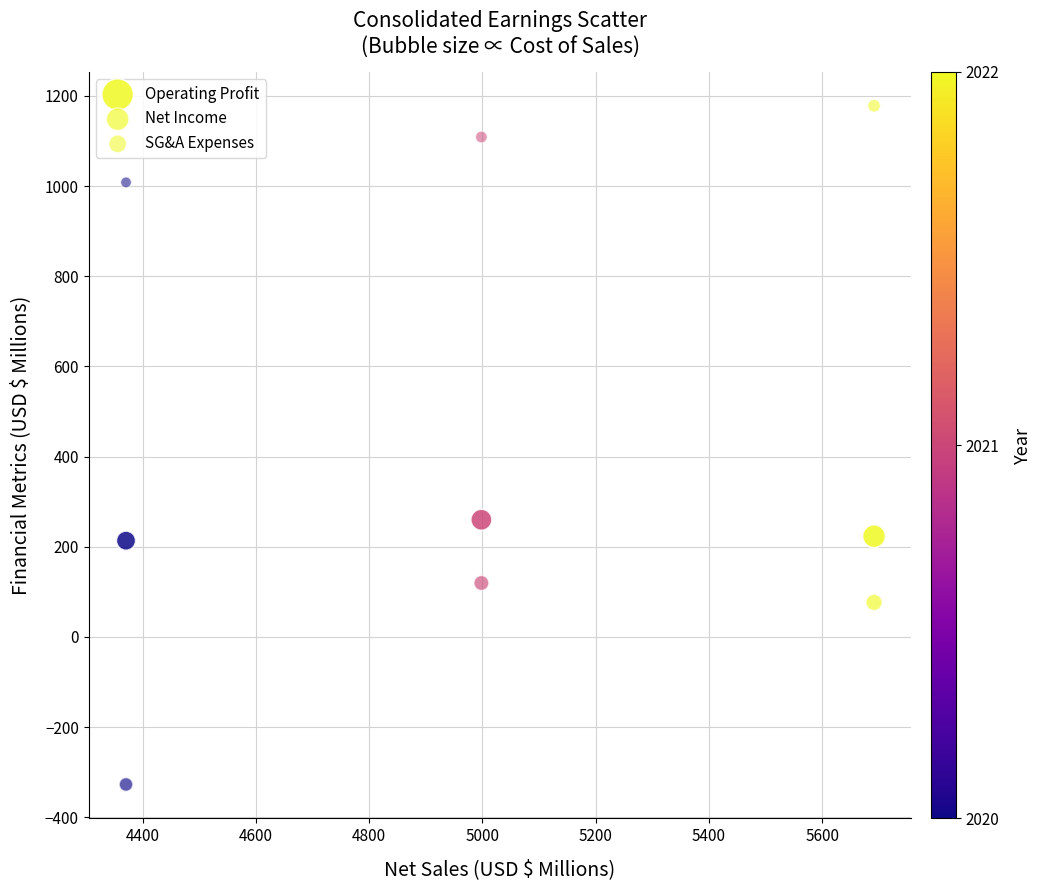

How many points are shown in the scatter plot?

9